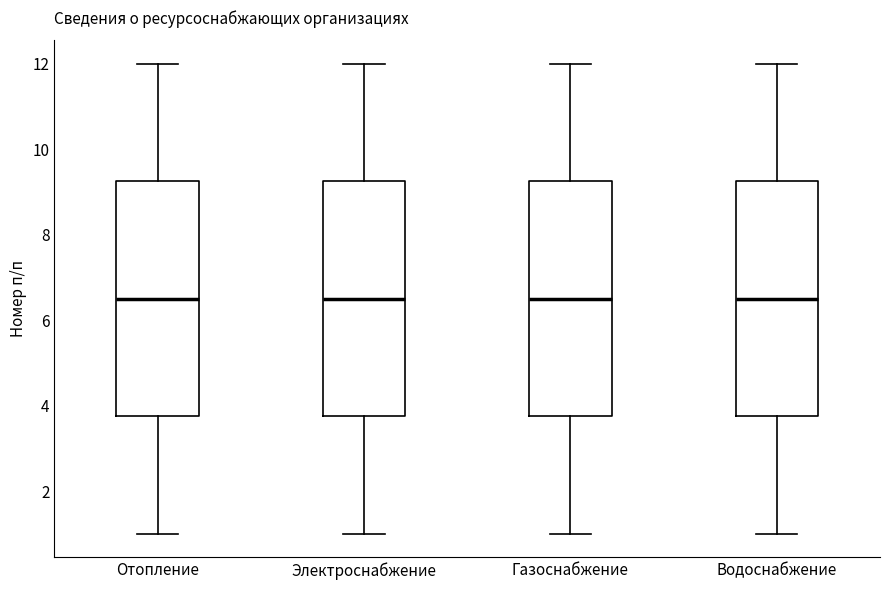

Where is the upper edge of the box for Газоснабжение on the y-axis? The values are not printed on the chart, so give them approximately, as read against the axis.

9.2